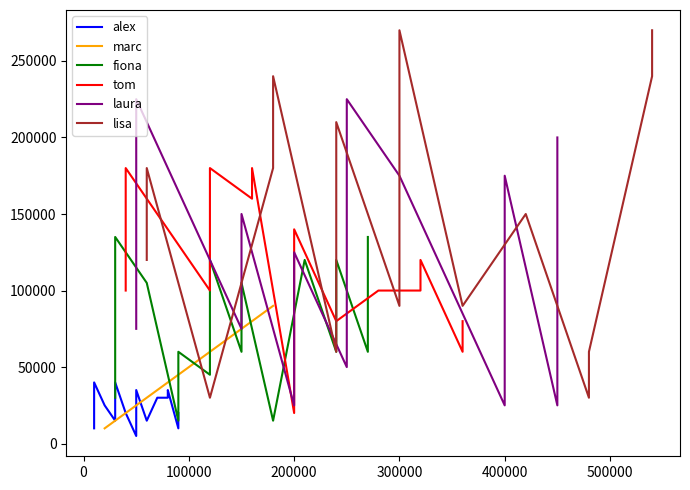

What is the highest value of the laura series?

225000